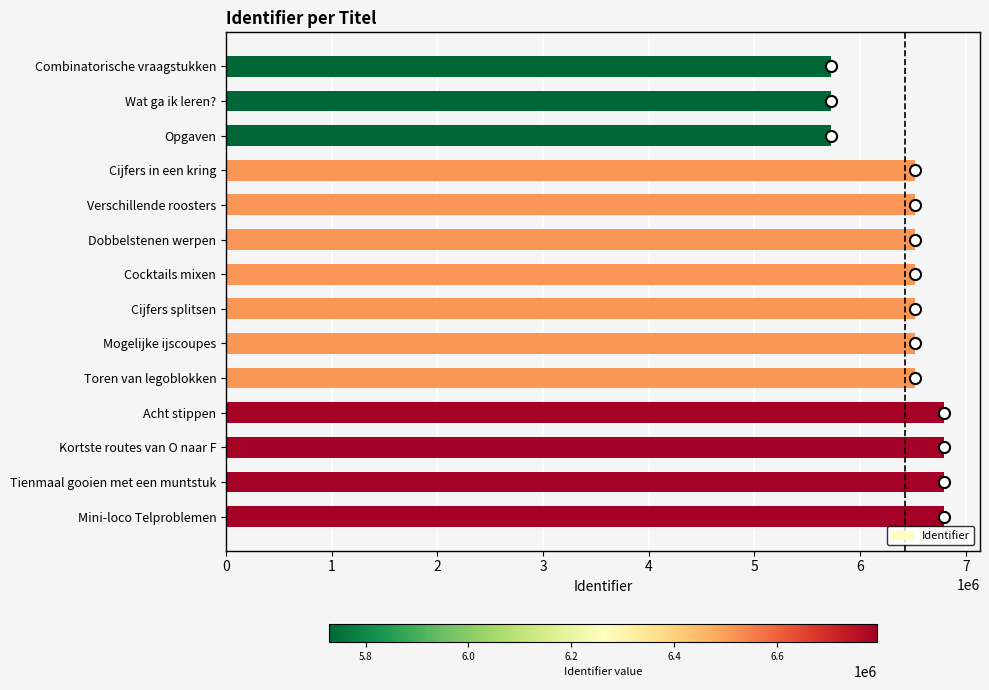

The value at Toren van legoblokken is 6515416. True or false?

True